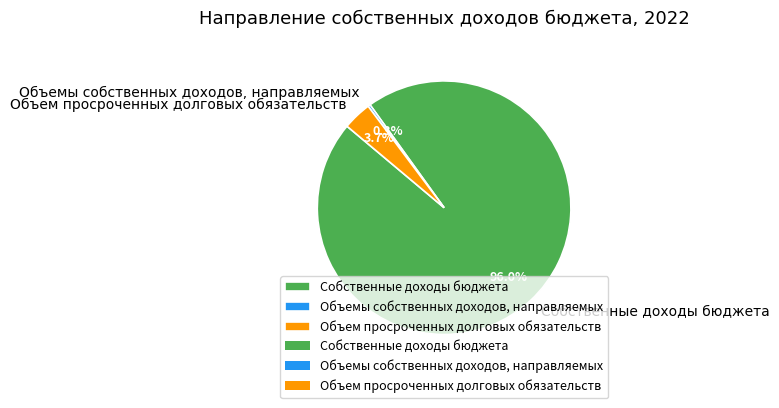

Count the number of slices in the pie.

3